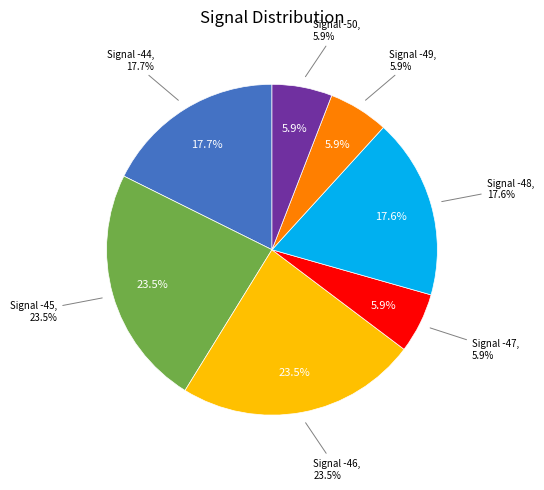

Combined, do -45 and -45 account for over 50%?

No